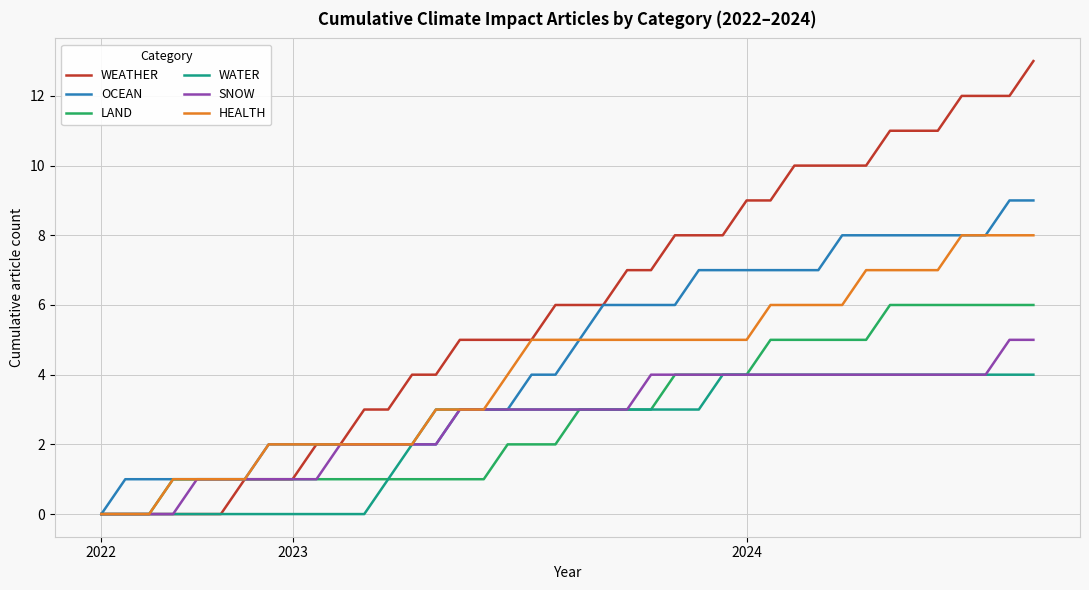

List the series in order of their peak value, highest first.

WEATHER, OCEAN, HEALTH, LAND, SNOW, WATER